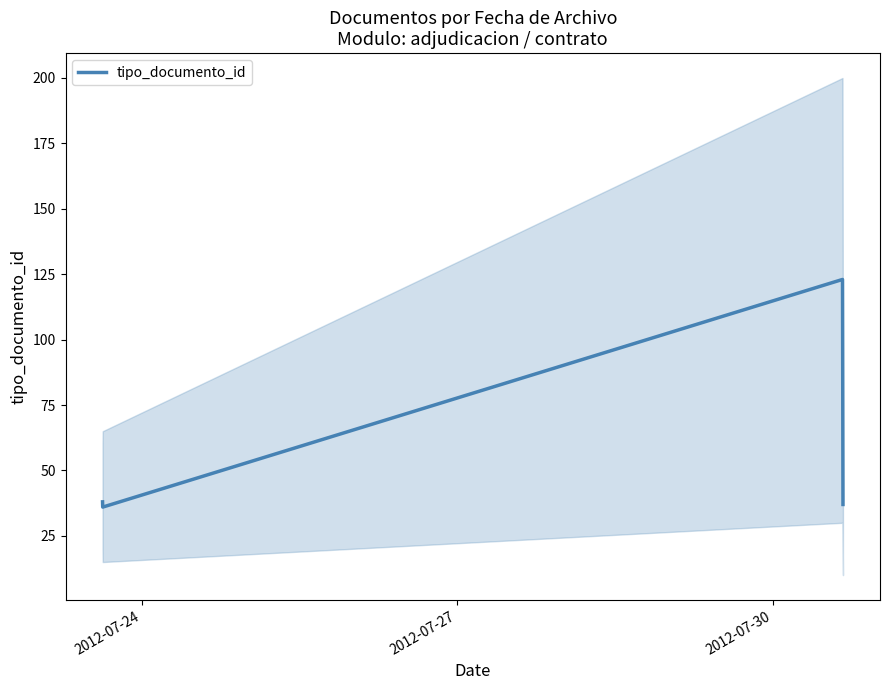

How many lines are shown in the chart?

1